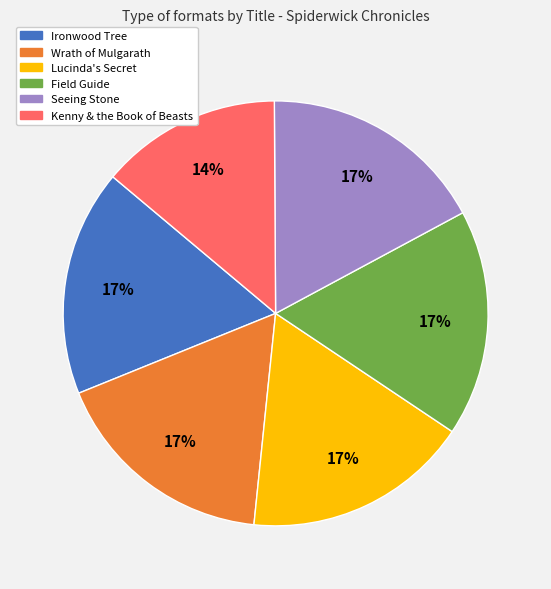

To the nearest percent, what is the combined percentage of Lucinda's Secret and Field Guide?

34%